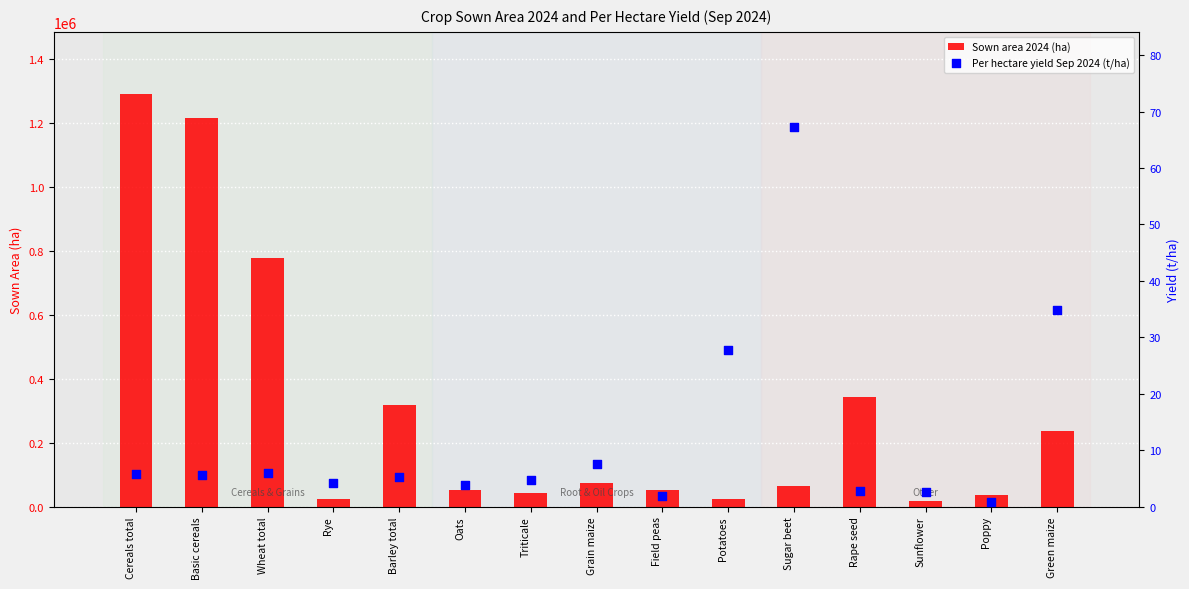

At how many categories does at least one series exceed 367193?

3